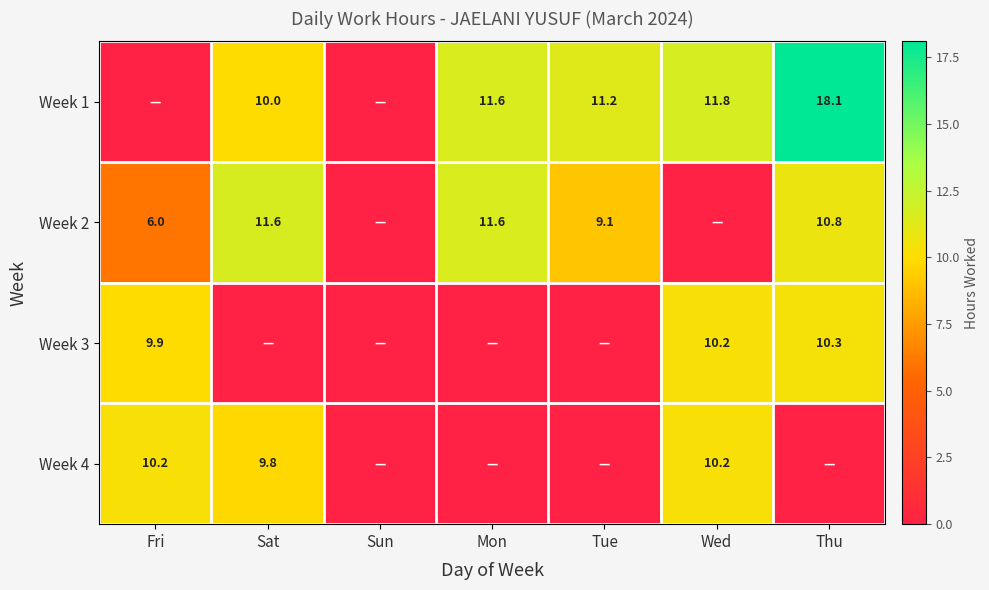

What is the sum of the Week 3 values at Thu and Fri?

20.2